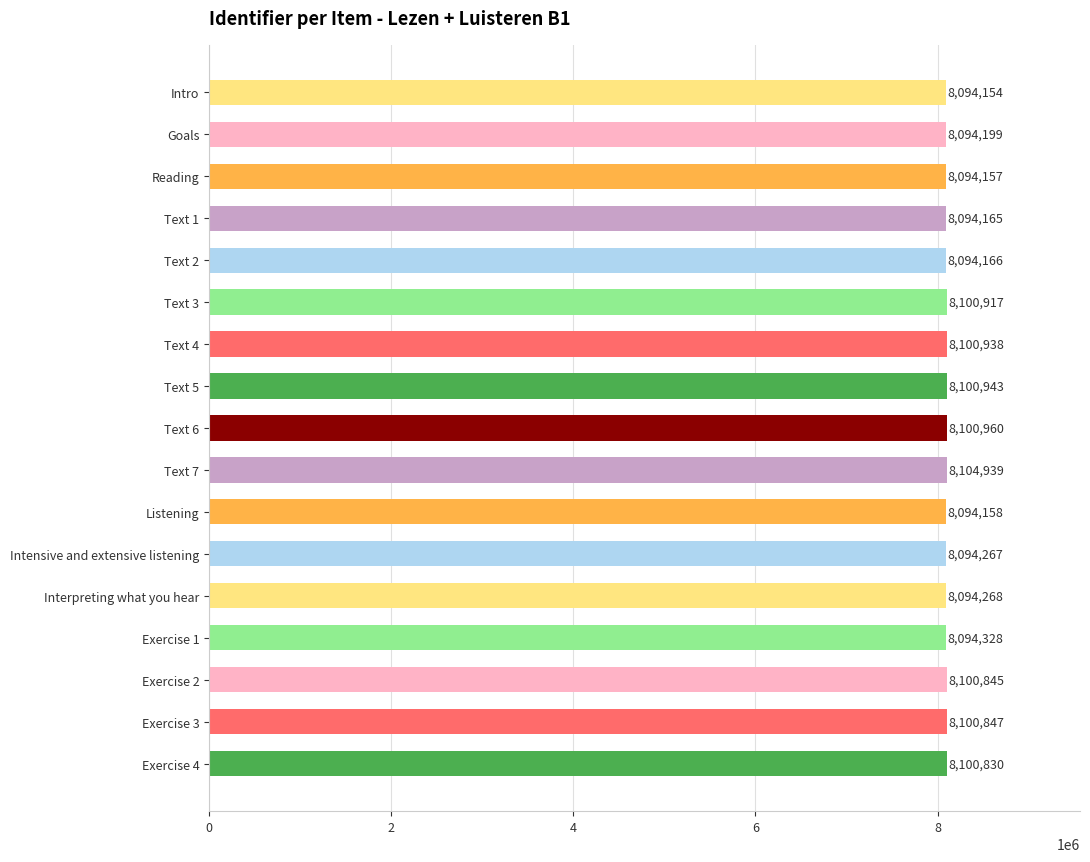

What is the maximum value shown in the chart?

8104939